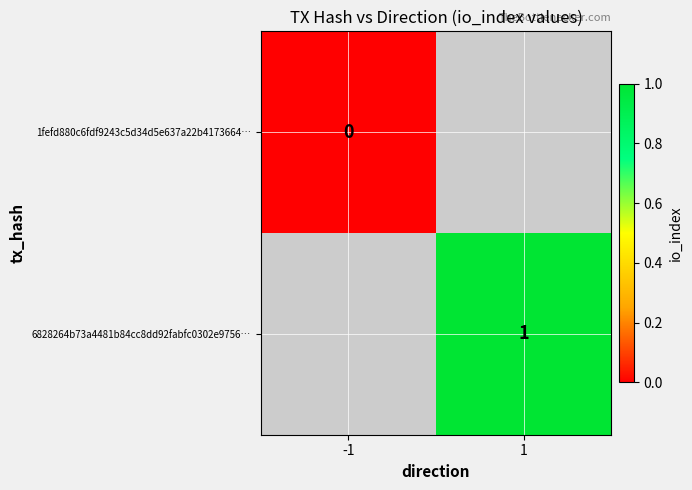

The value of 6828264b73a4481b84cc8dd92fabfc0302e9756… at 1 is 1. True or false?

True